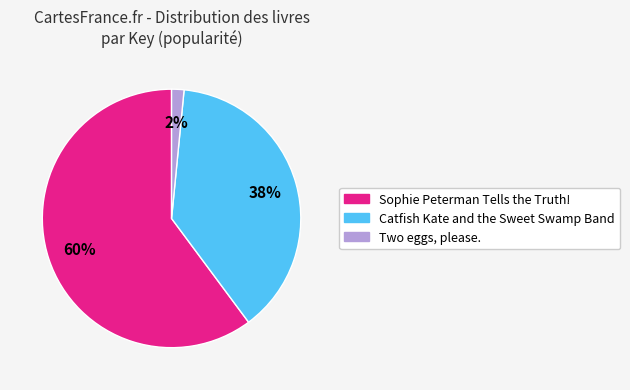

The Sophie Peterman Tells the Truth! slice represents 60% of the pie. True or false?

True